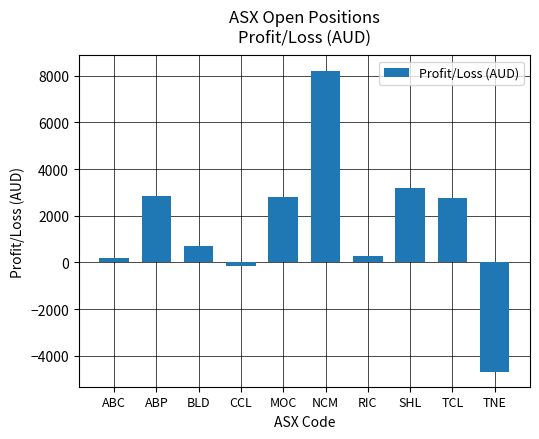

Read the value at TCL.

2775.6